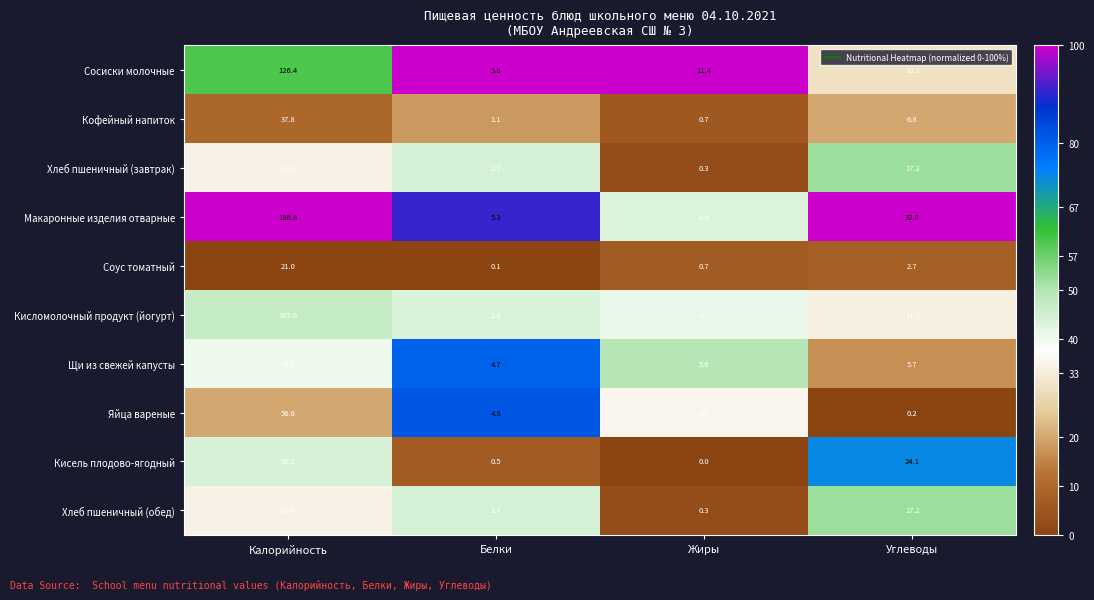

Between Калорийность and Углеводы, which series saw the biggest shift?

Макаронные изделия отварные